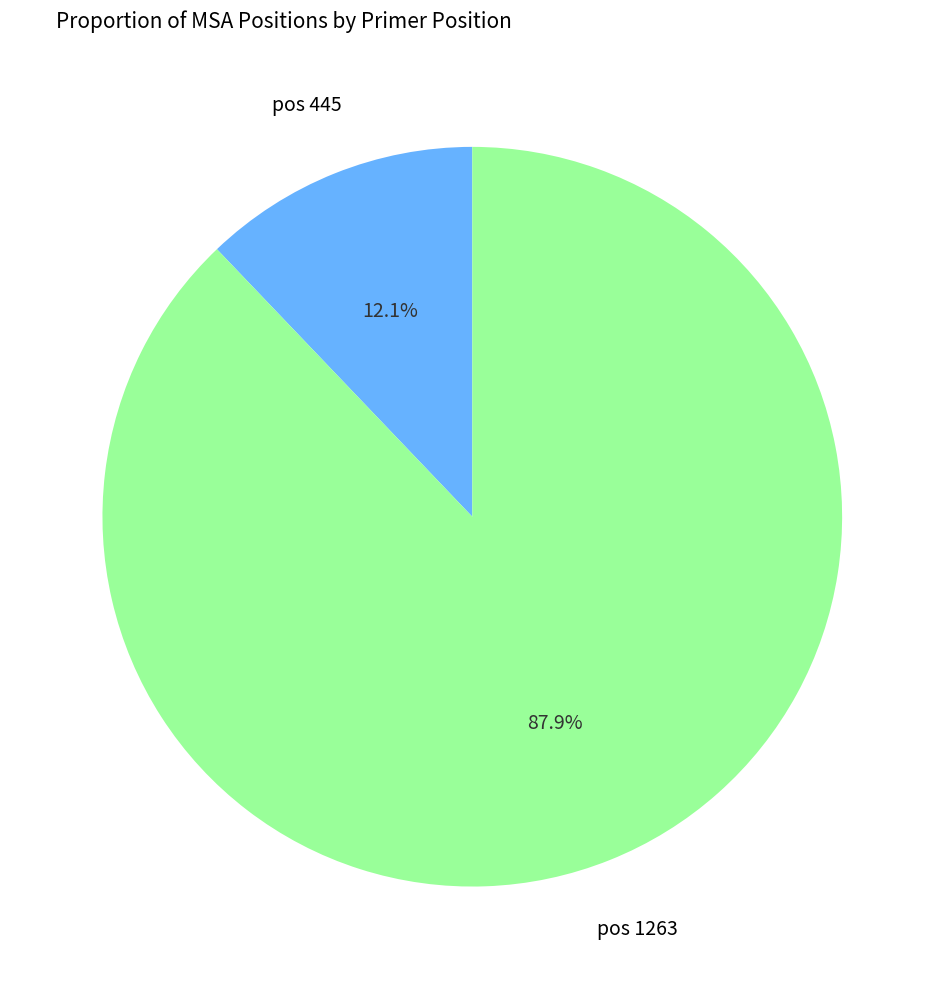

What percentage do pos 1263 and pos 445 together represent?

100.0%